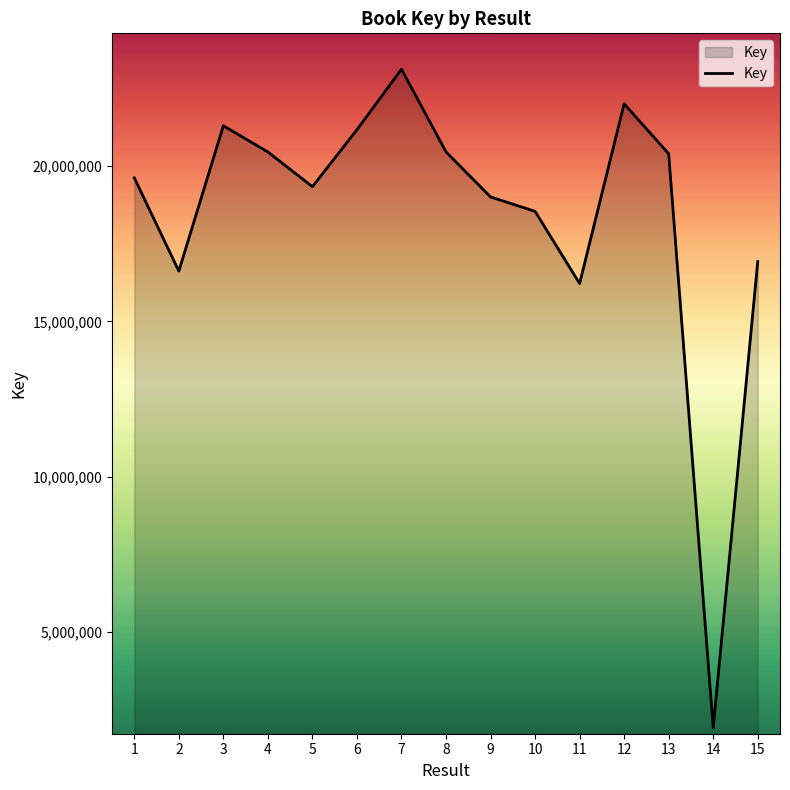

What is the change in value from 12 to 15?

-5082700